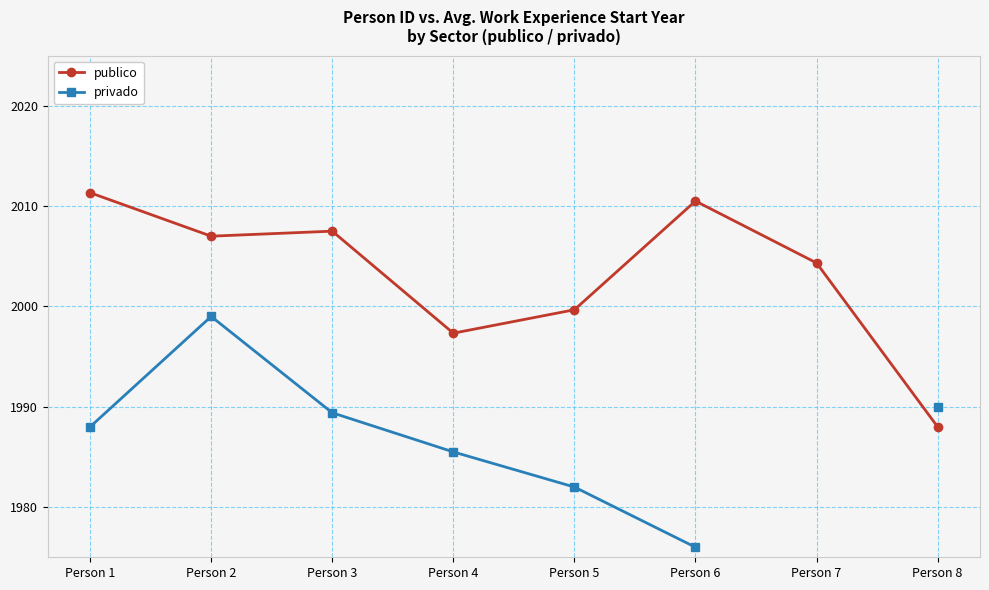

How many interior local peaks does the publico series have?

2